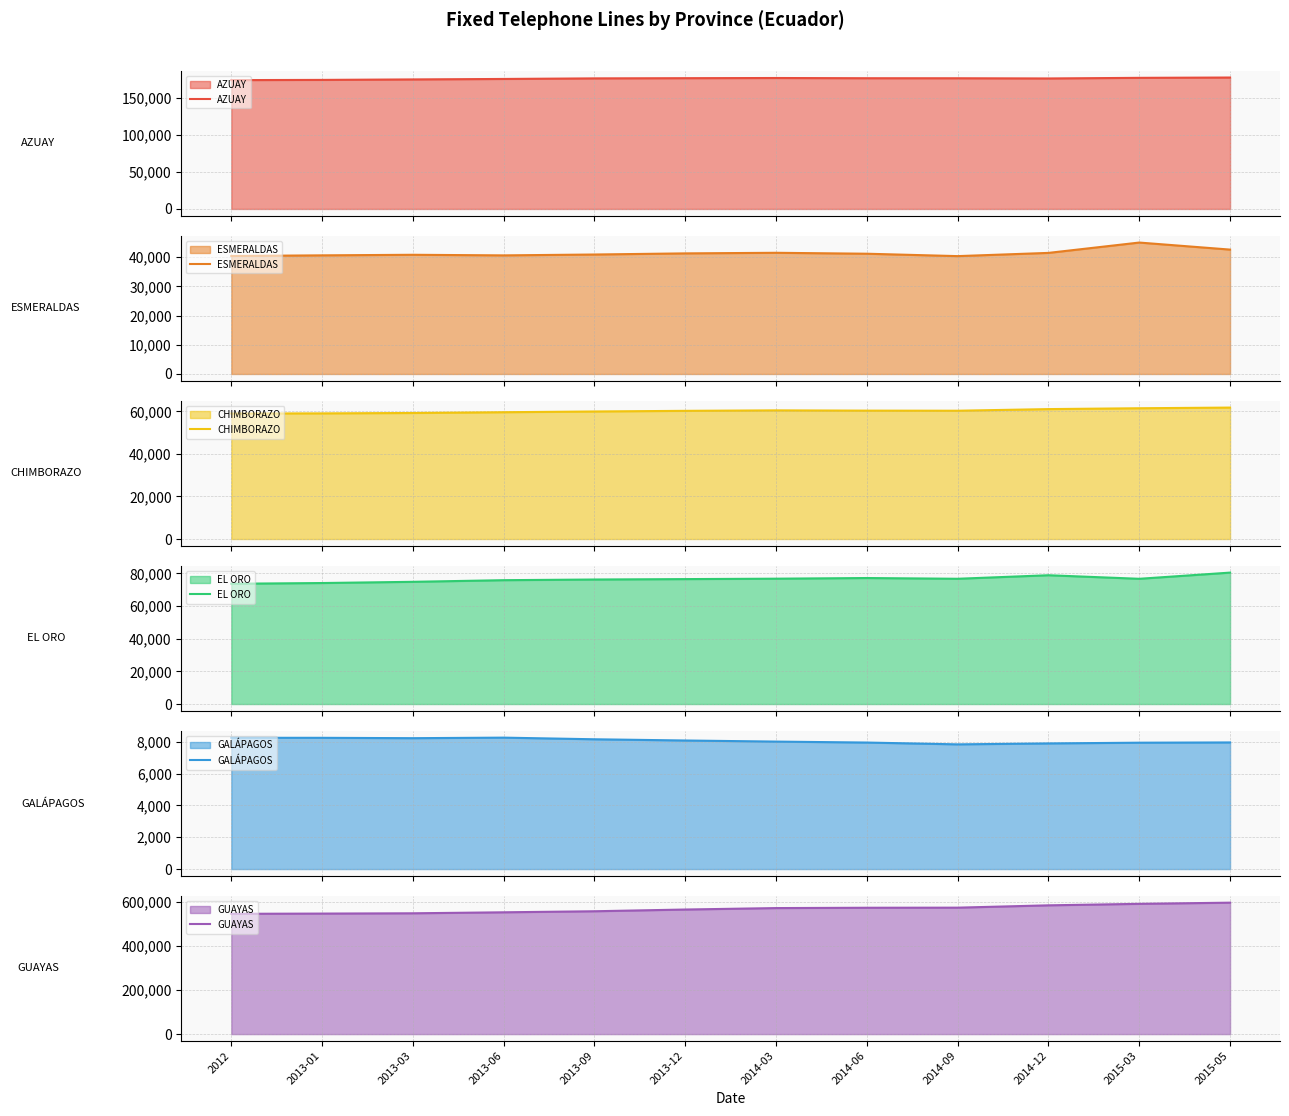

What position from the right is 2013-01?

11